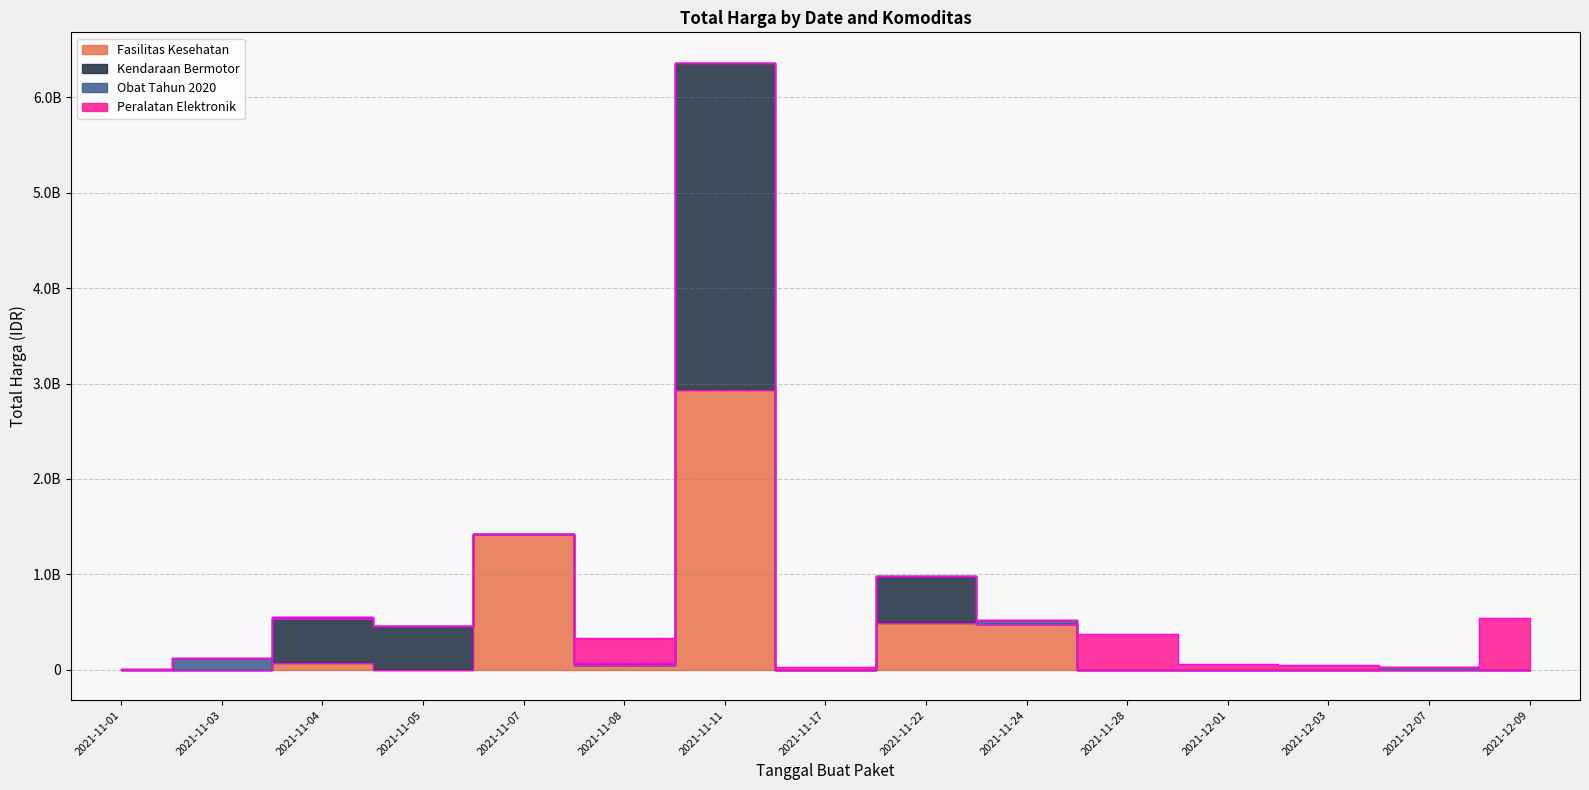

Which label corresponds to the smallest value in the chart?

2021-11-01